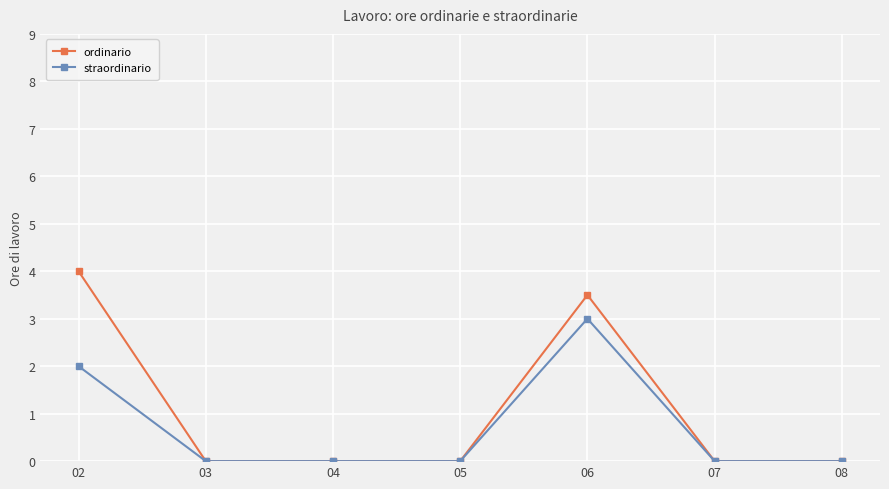

What is the value of the straordinario point at the 5th from the left?

3.0